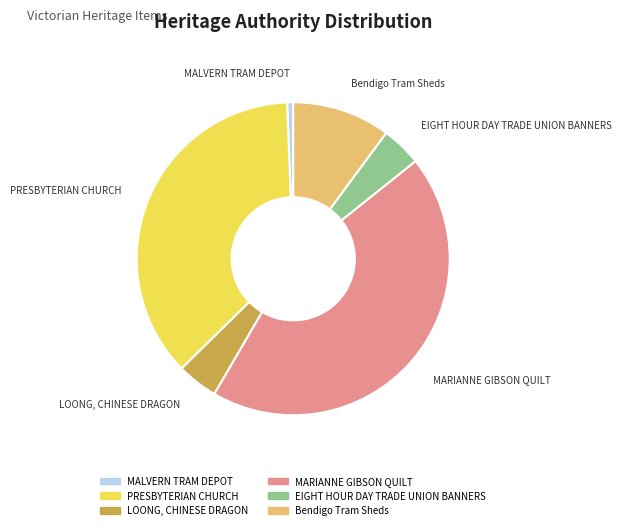

Is the sum of Bendigo Tram Sheds and LOONG, CHINESE DRAGON greater than half?

No